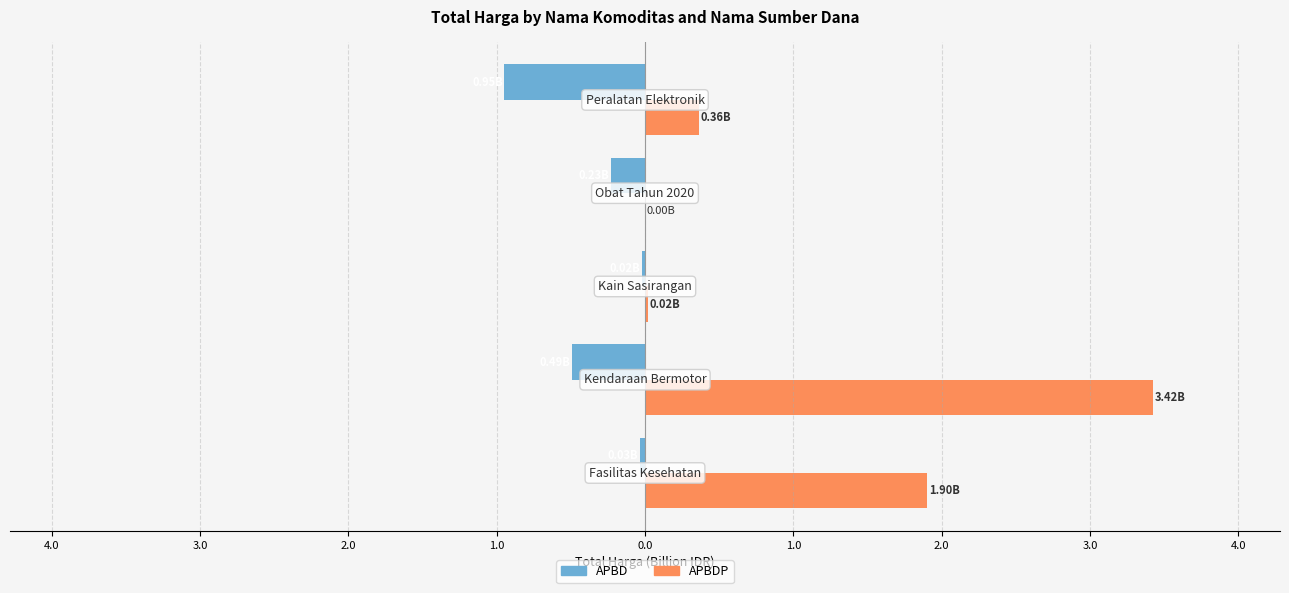

What are all the series names shown in the legend?

APBD, APBDP